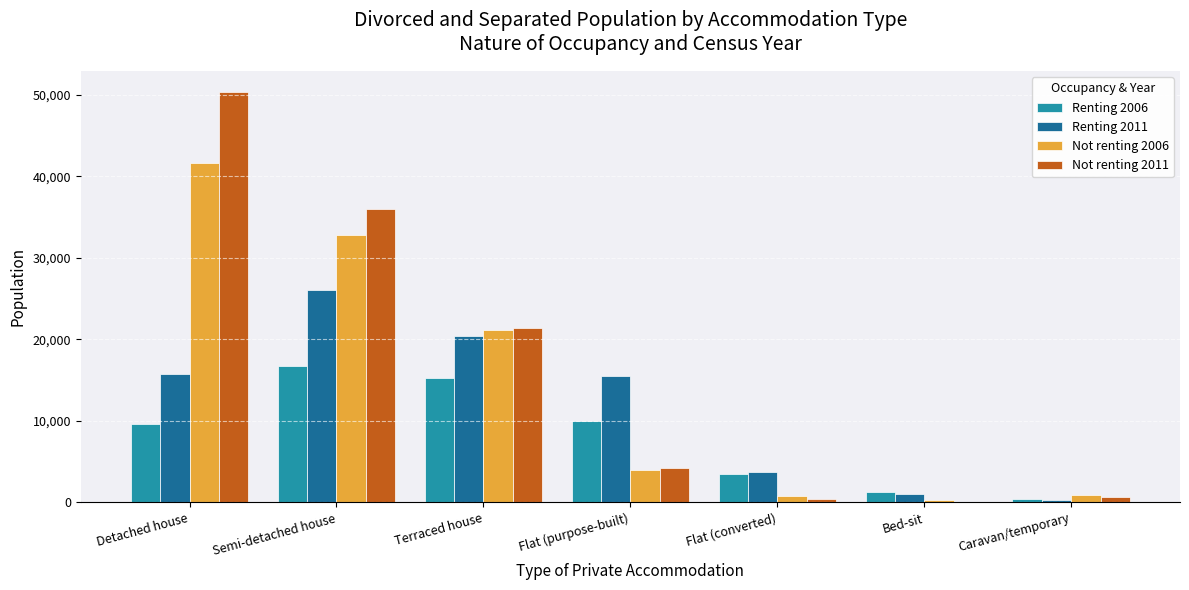

What is the maximum value shown in the chart?

50392